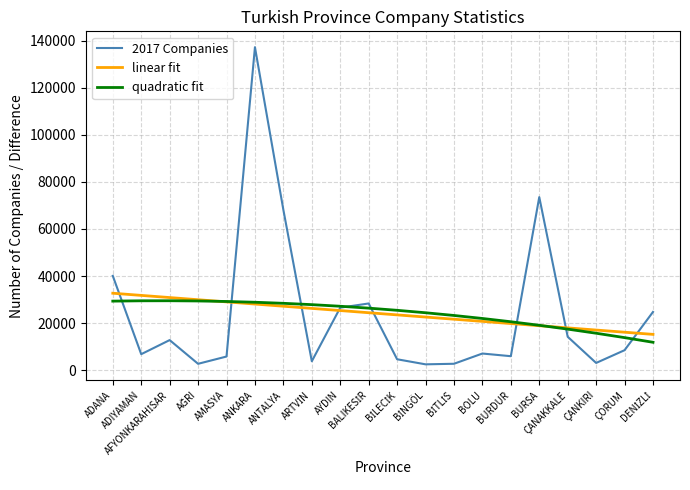

Which label corresponds to the largest value in the chart?

ANKARA